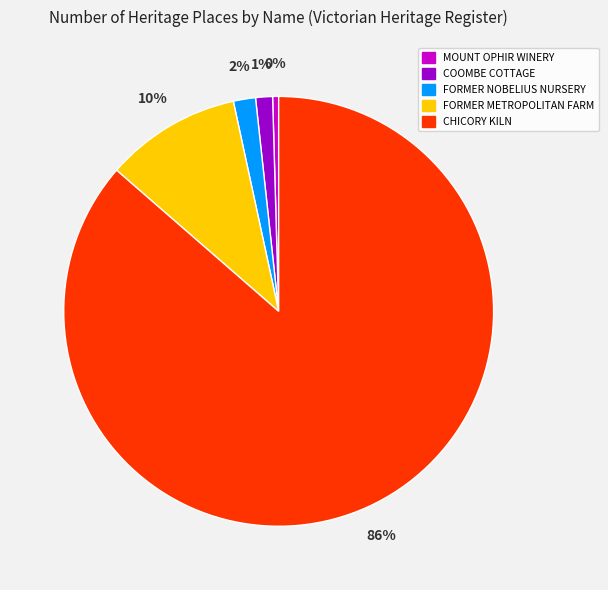

To the nearest percent, what is the average slice percentage?

20%